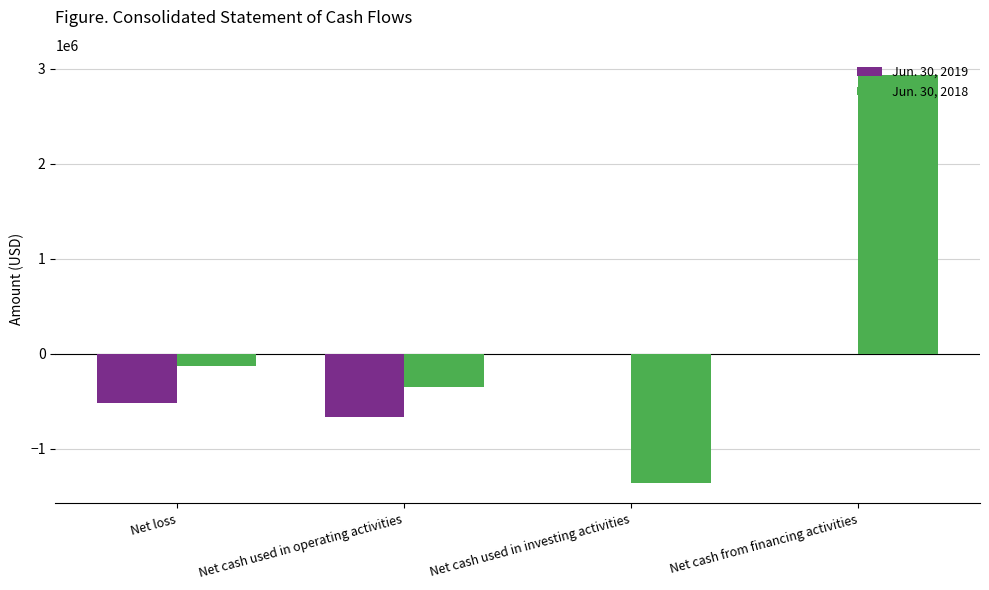

At which category is the sum across all series the highest?

Net cash from financing activities